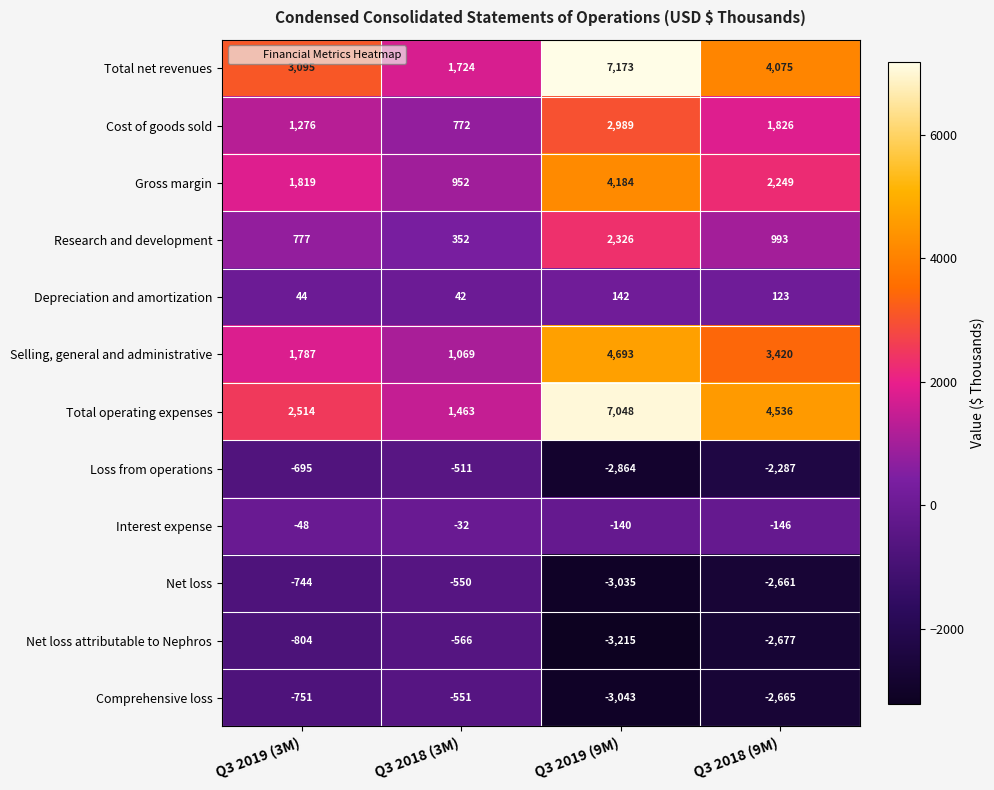

At which category is the sum across all series the highest?

Q3 2019 (9M)